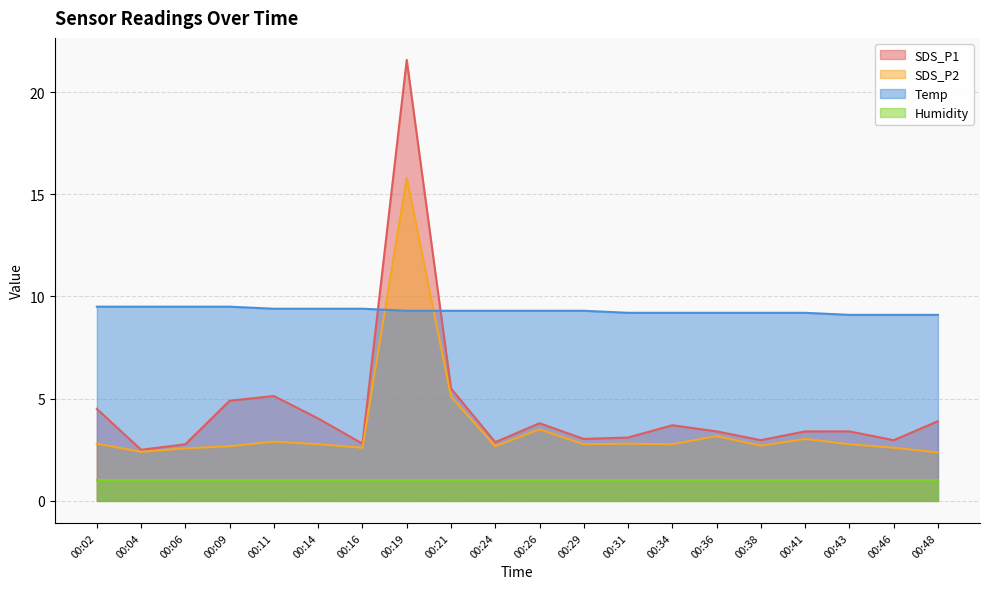

Rank the series by their maximum value, from lowest to highest.

Humidity, Temp, SDS_P2, SDS_P1